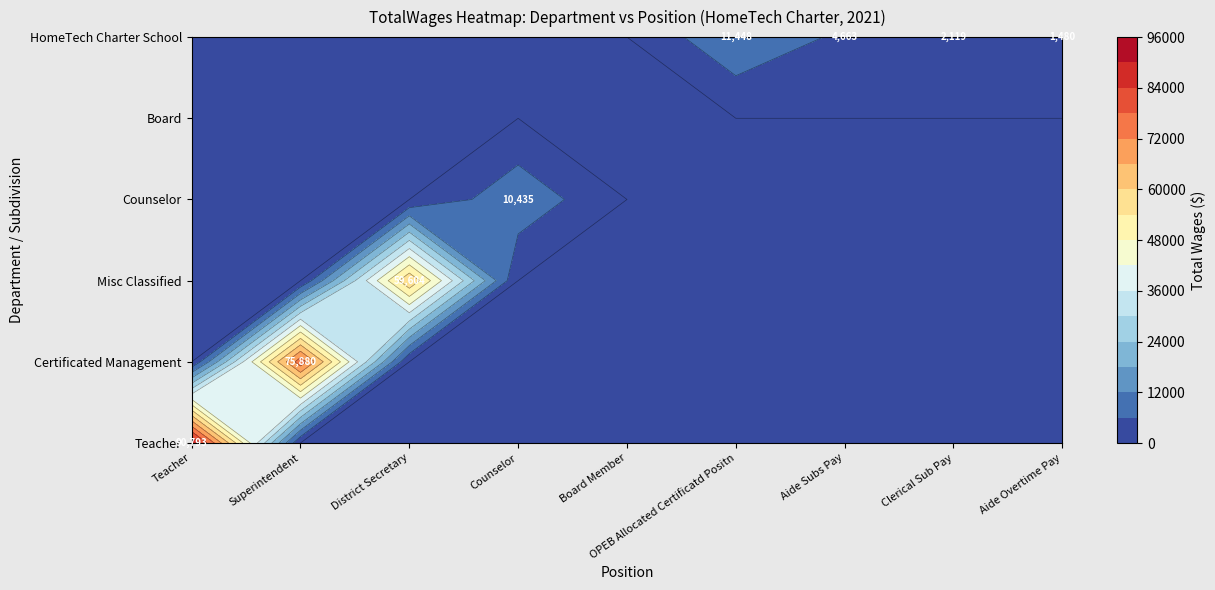

How many values in the Counselor series exceed 0?

1